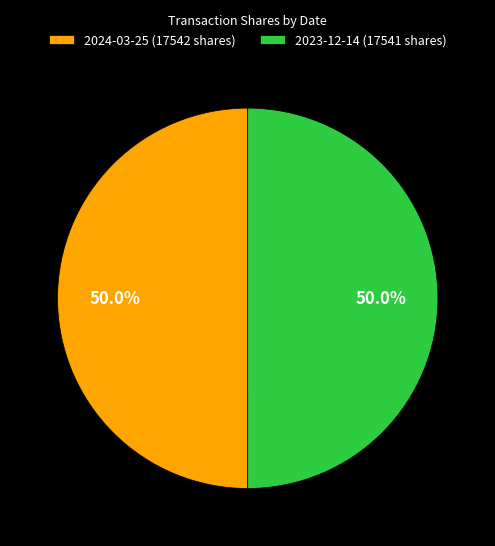

Approximately how many times larger is the value at 2023-12-14 (17541 shares) compared to 2024-03-25 (17542 shares)?

1.0